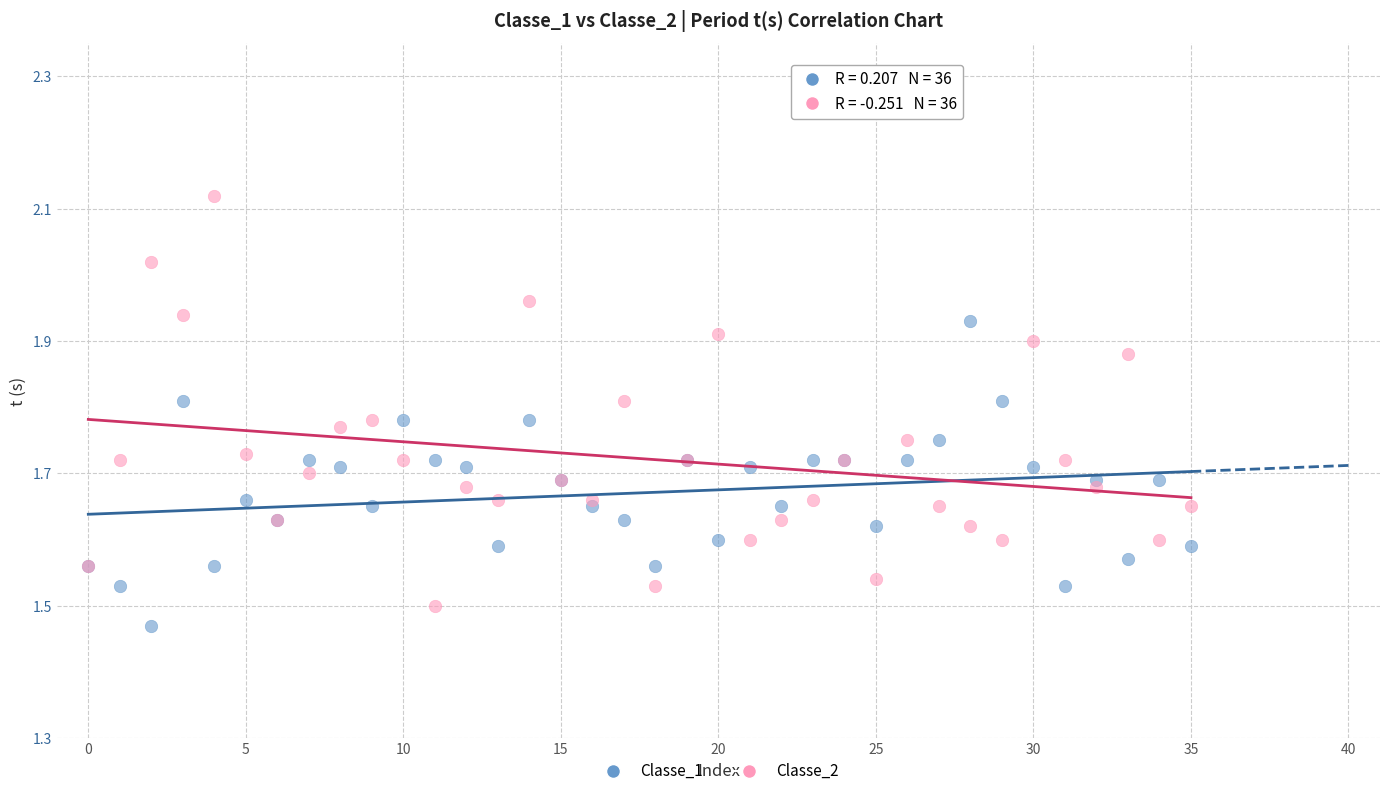

What are all the series names shown in the legend?

Classe_1, Classe_2